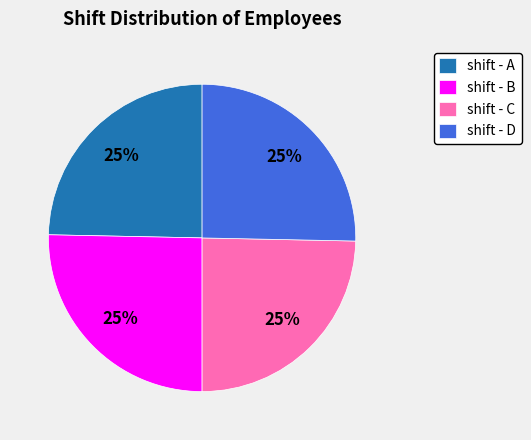

To the nearest percent, what percentage of the pie is shift - B?

25%